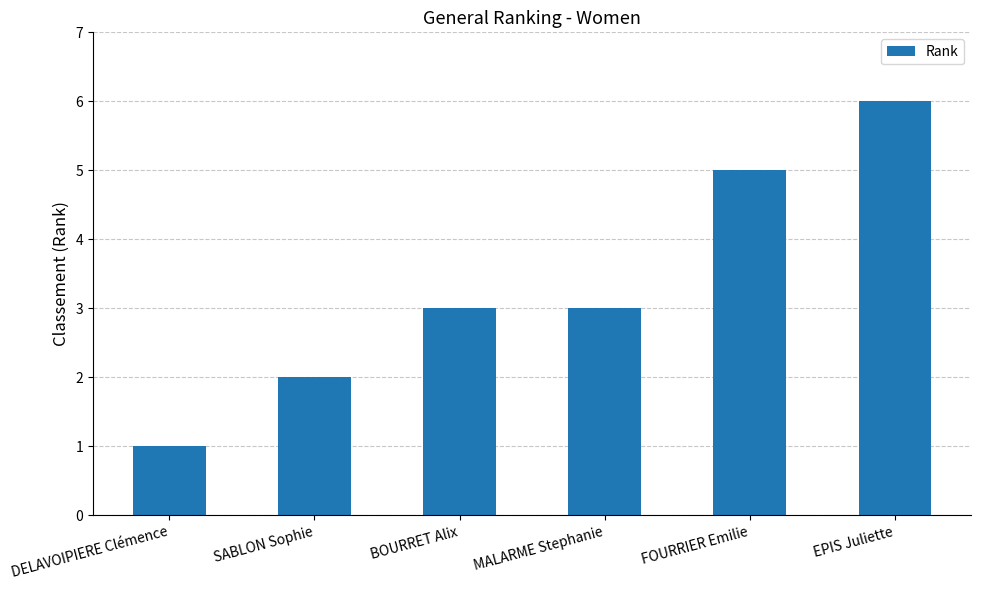

What is the change in value from DELAVOIPIERE Clémence to FOURRIER Emilie?

+4